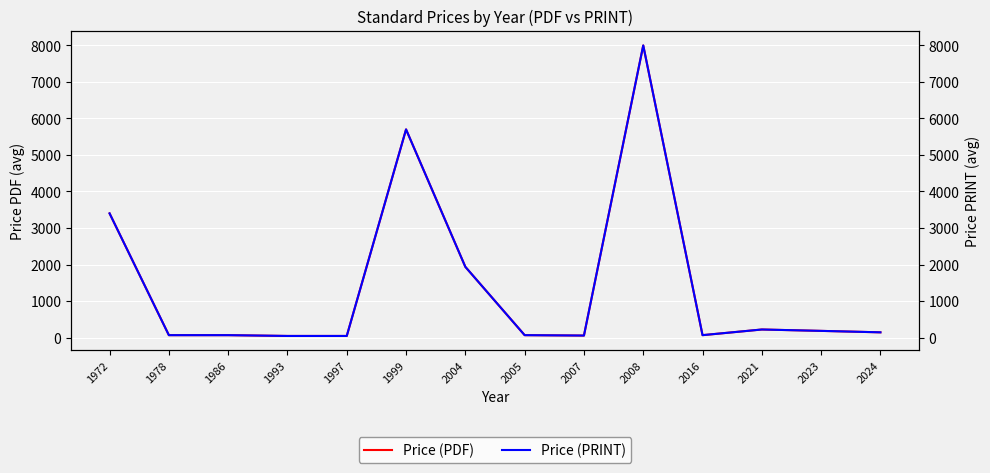

At which category does Price (PDF) reach its first local peak?

1999